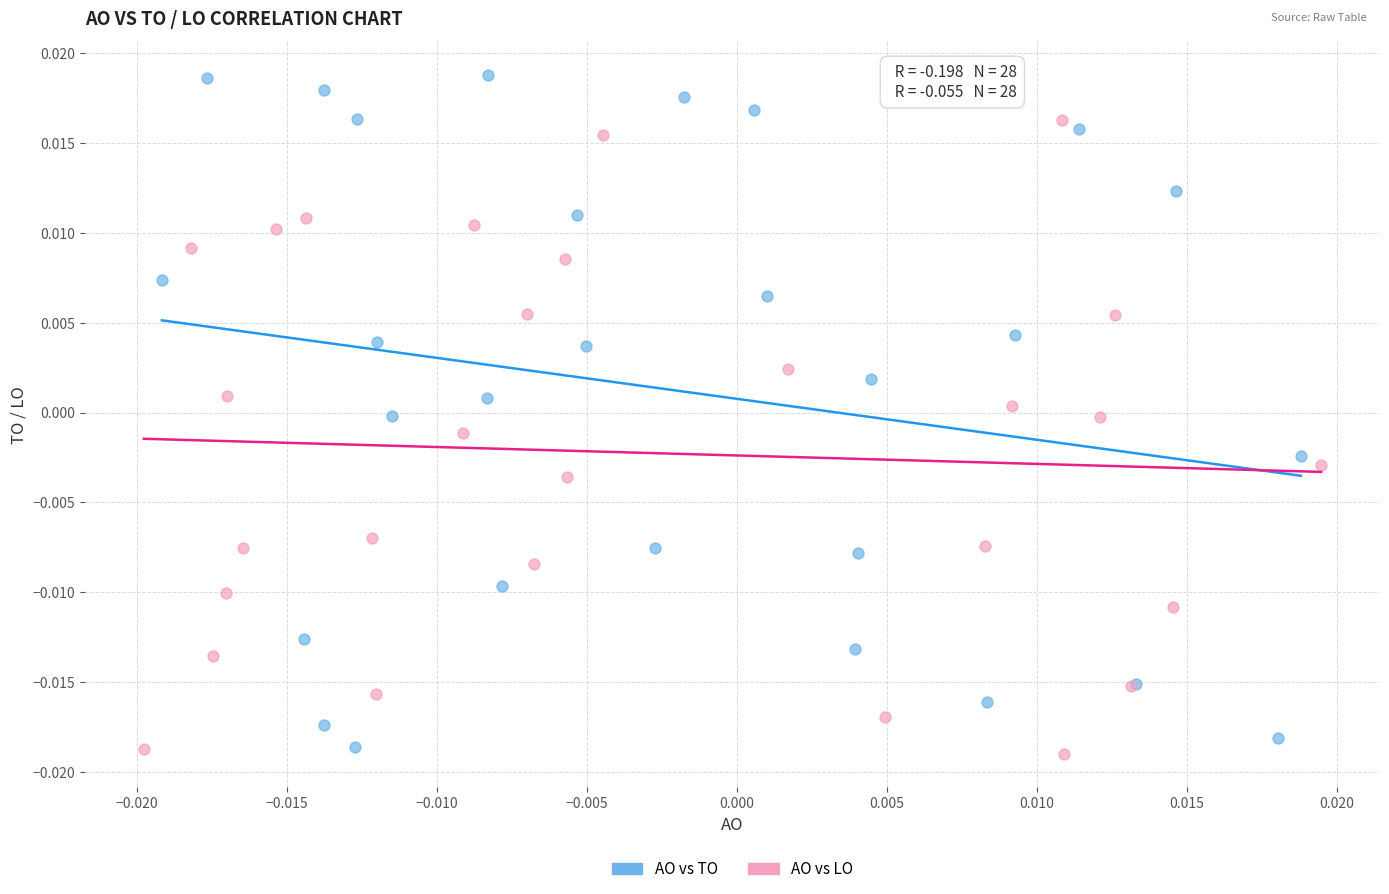

Which series reaches the maximum Y coordinate?

AO vs TO